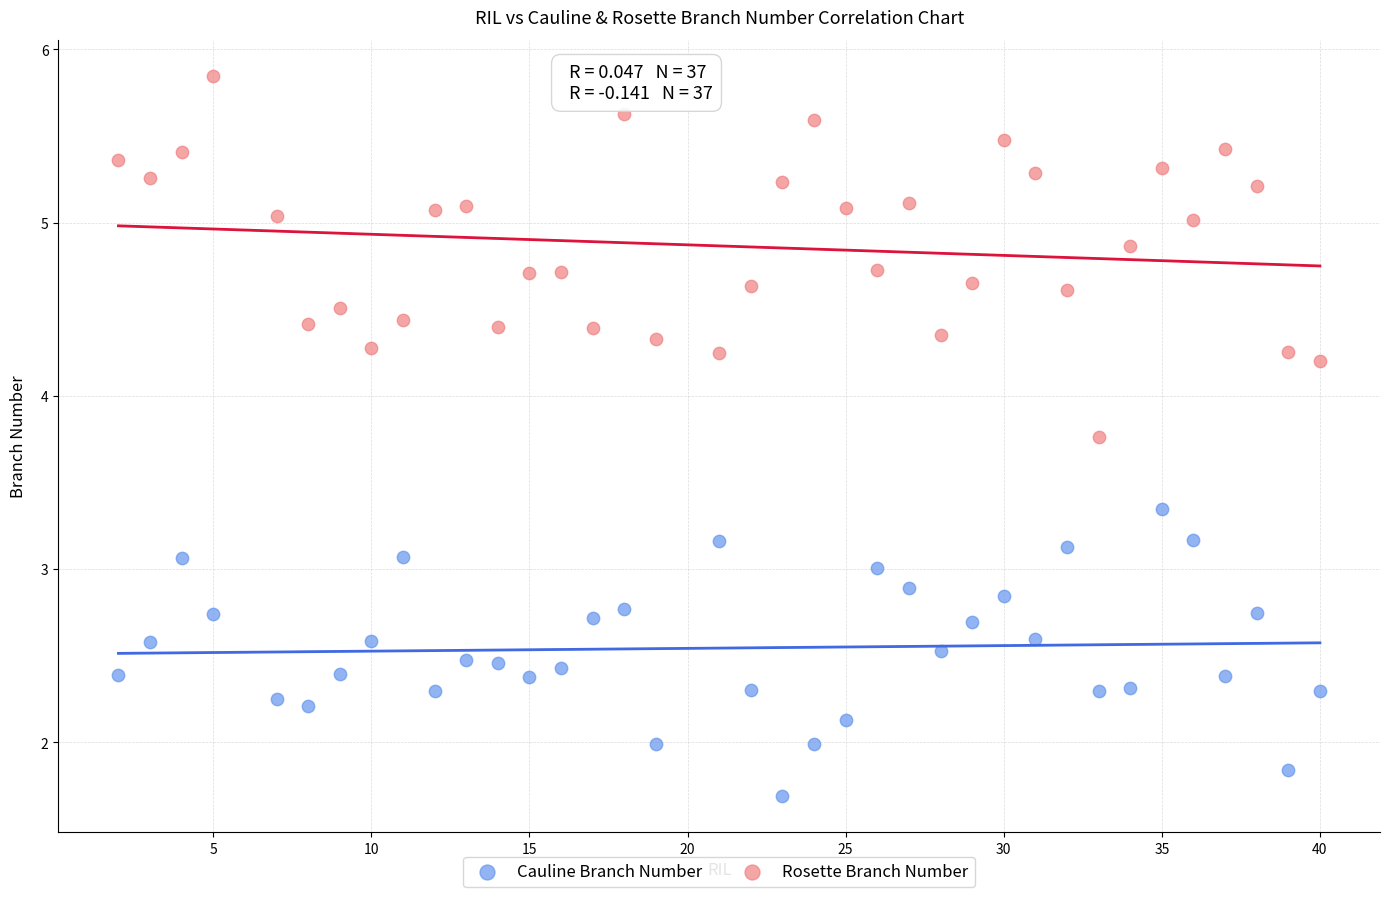

Across all data points, what is the range of X values (max minus min)?

38.0